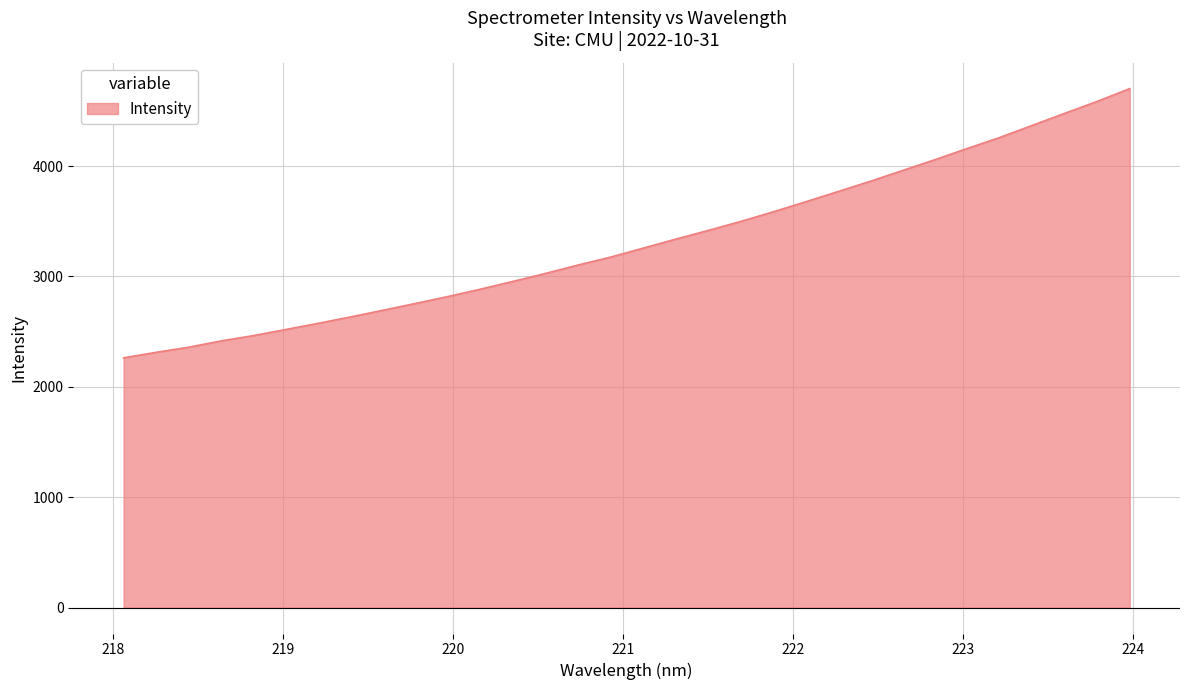

What is the smallest value displayed?

2262.4